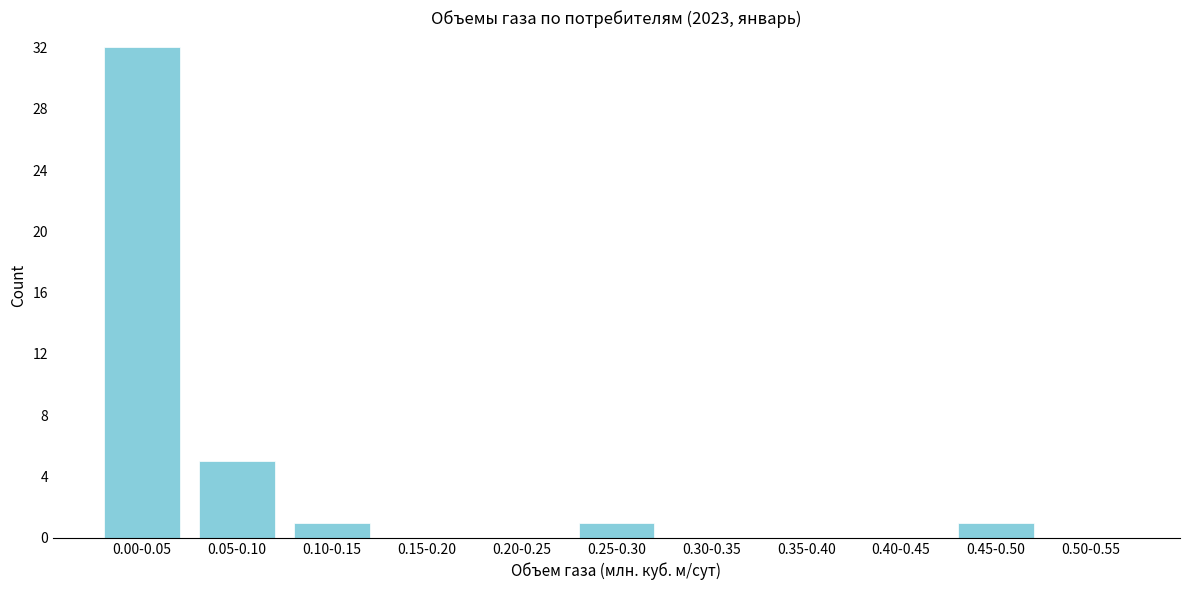

Reading left to right, list all the values displayed in this chart.

0.00-0.05=32	0.05-0.10=5	0.10-0.15=1	0.15-0.20=0	0.20-0.25=0	0.25-0.30=1	0.30-0.35=0	0.35-0.40=0	0.40-0.45=0	0.45-0.50=1	0.50-0.55=0